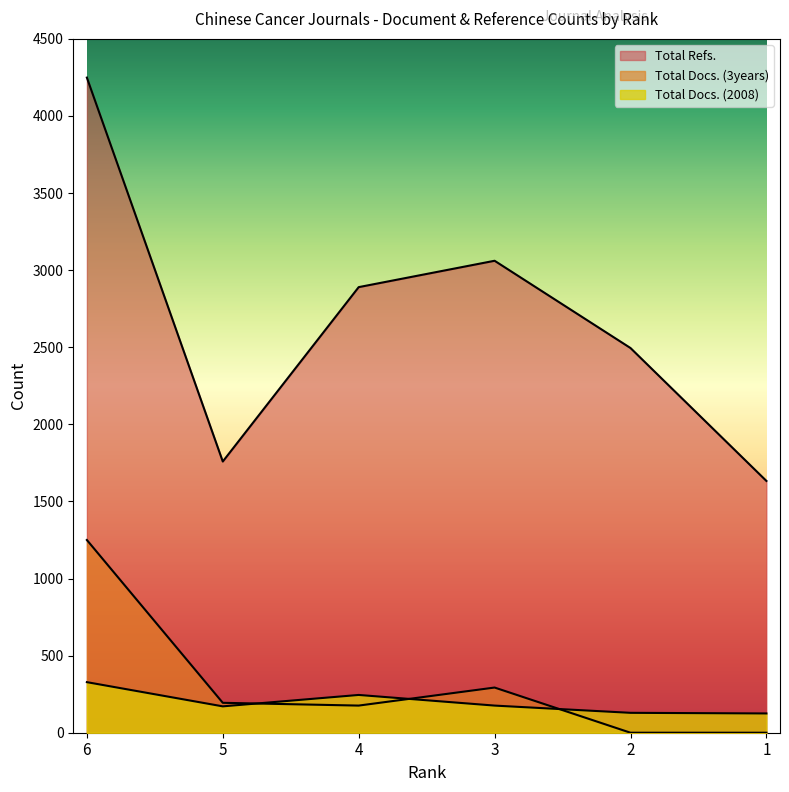

At which category is the sum across all series the highest?

6